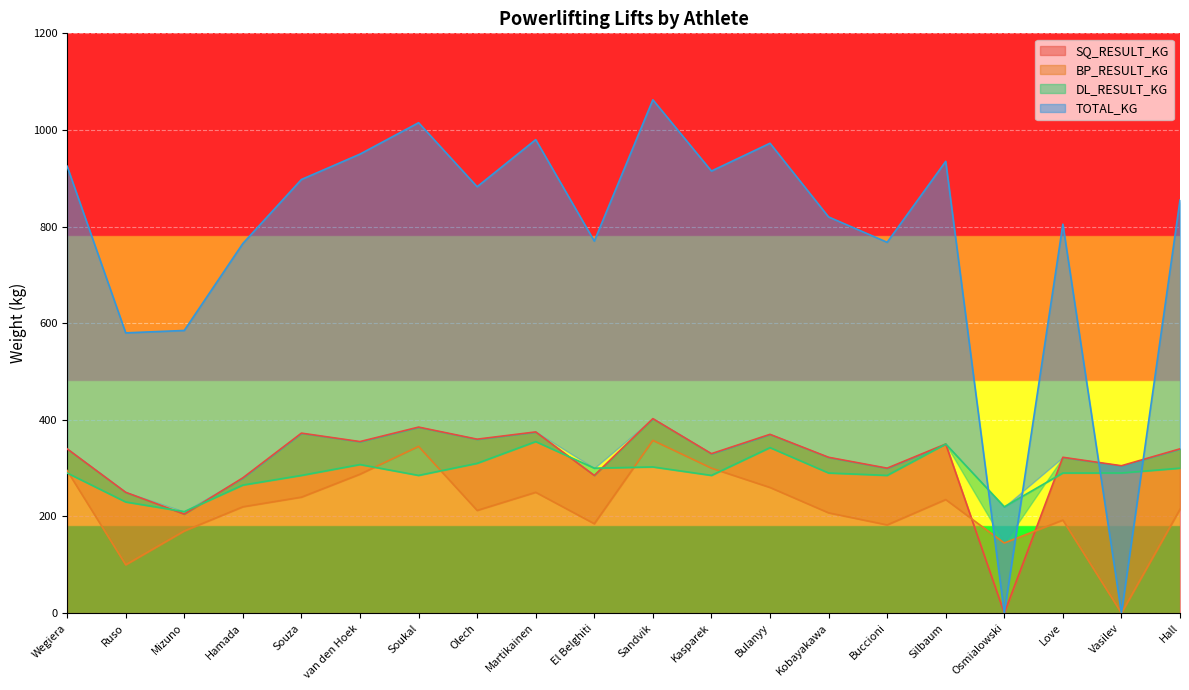

Which series has the widest spread of values?

TOTAL_KG